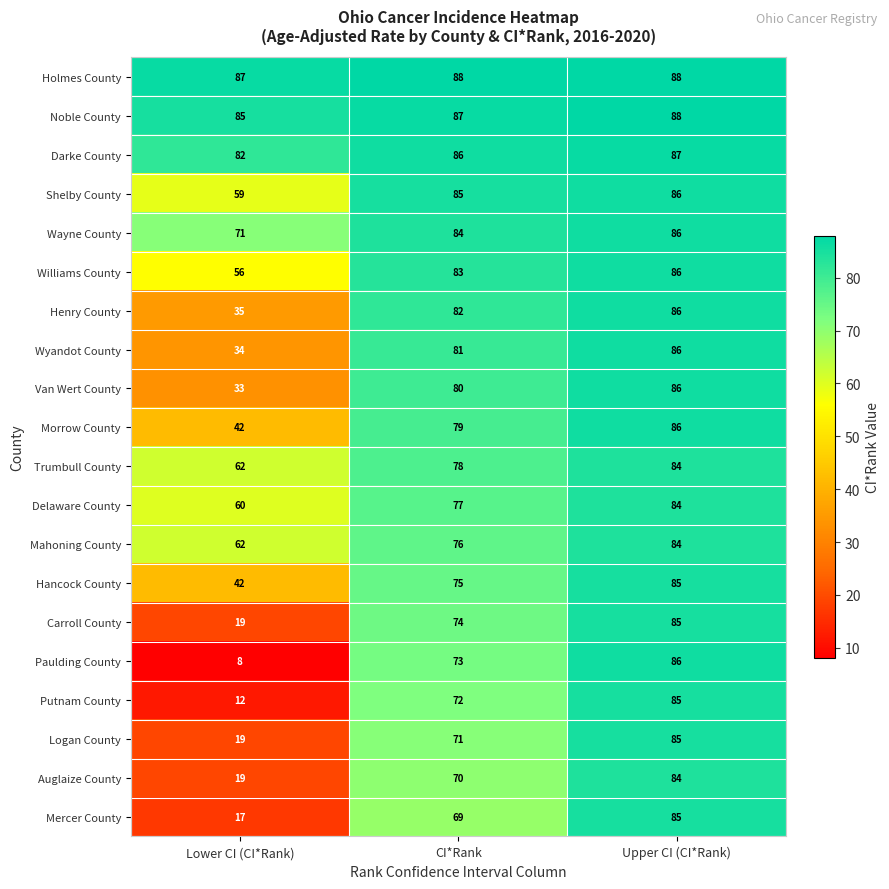

Which series has the largest total across all categories?

Holmes County